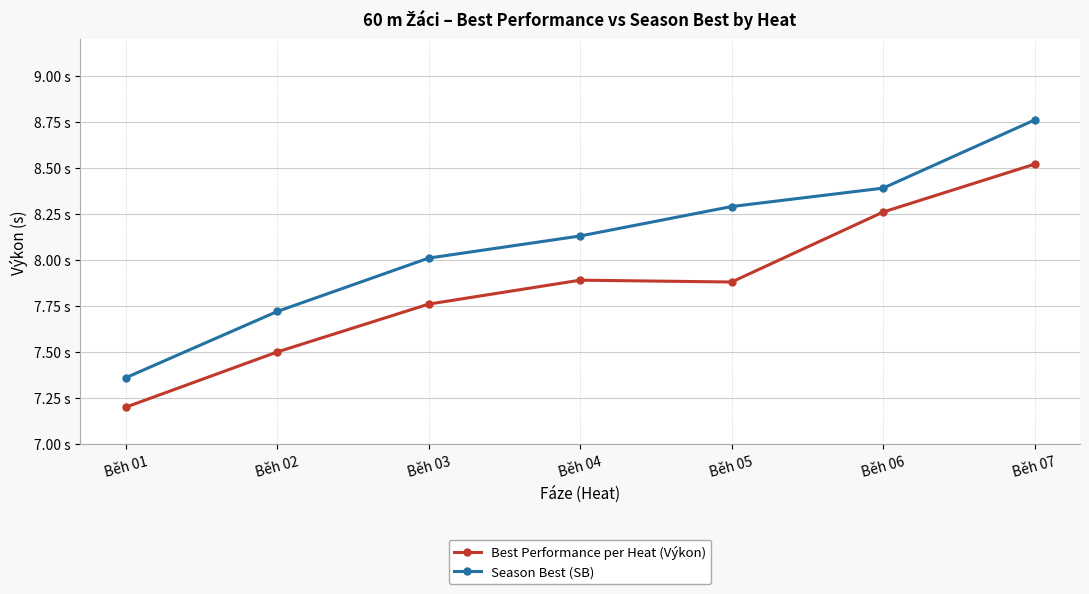

Which series has the widest spread of values?

Season Best (SB)